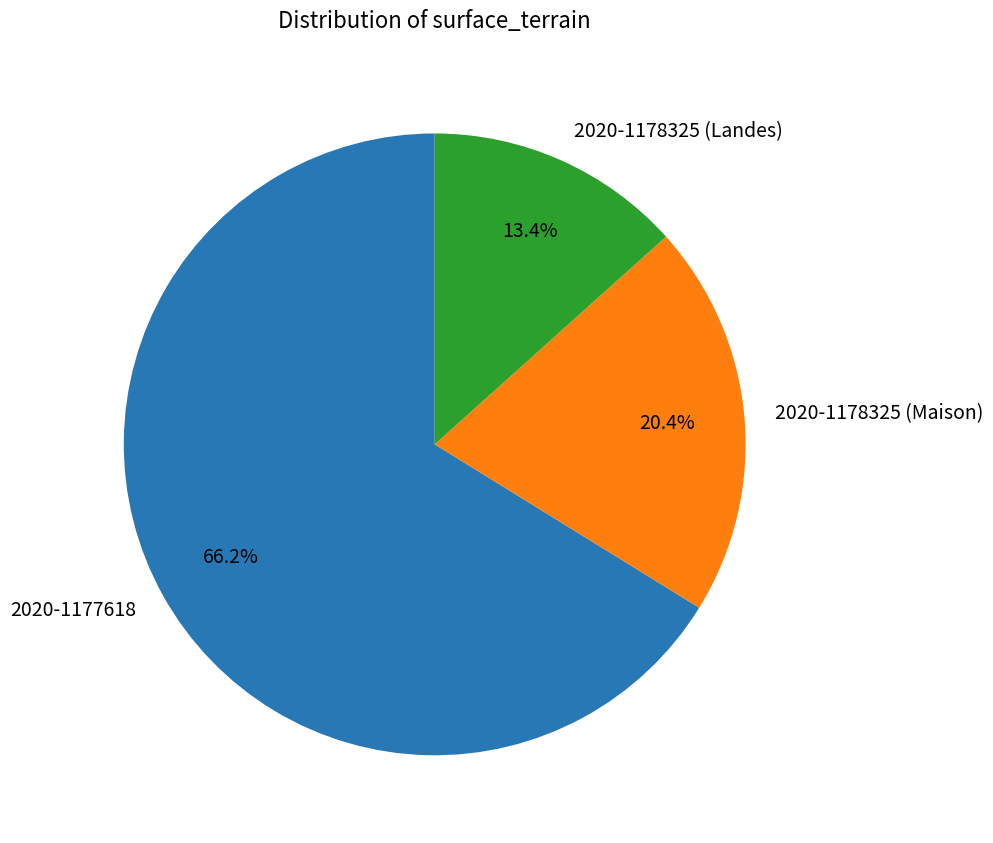

What is the majority slice?

2020-1177618